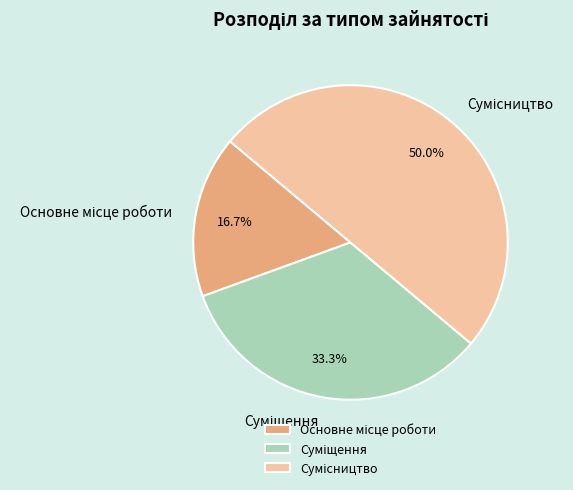

Is there any slice that represents more than half of the pie?

No